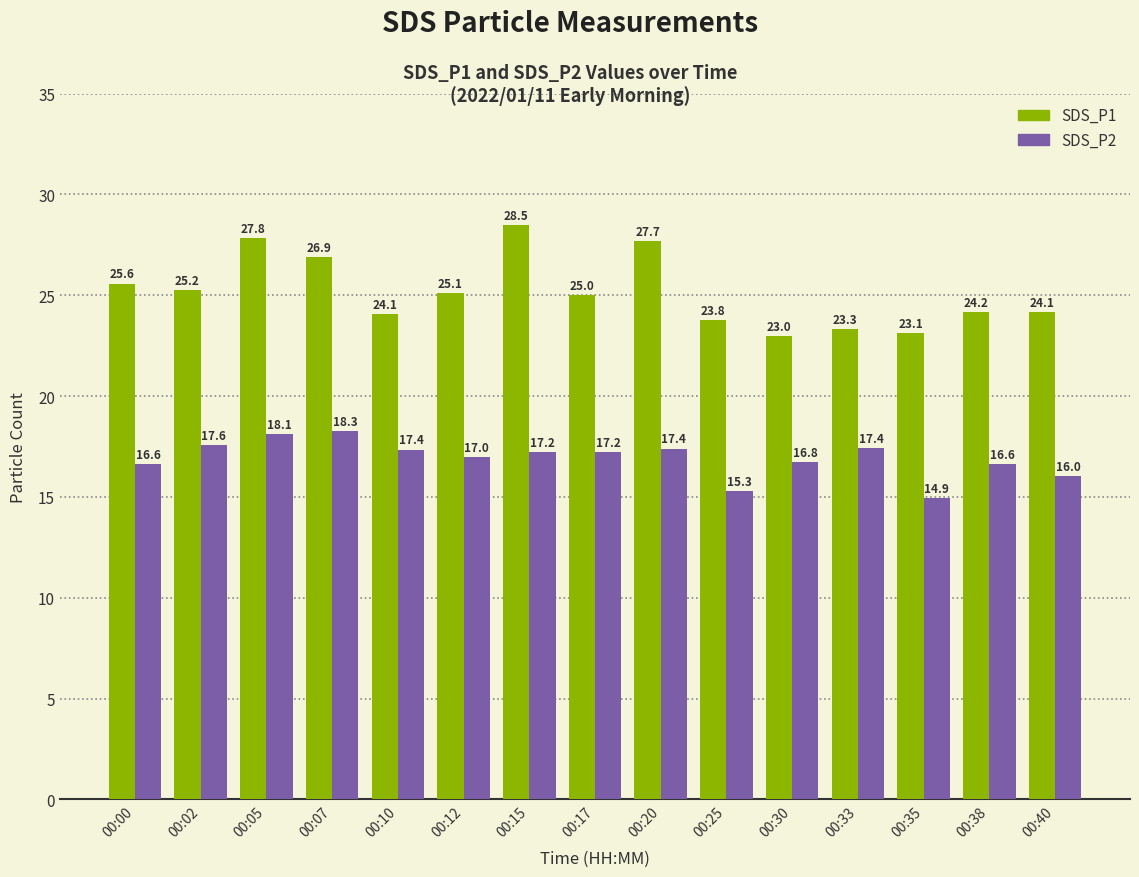

How many groups of bars are there?

15